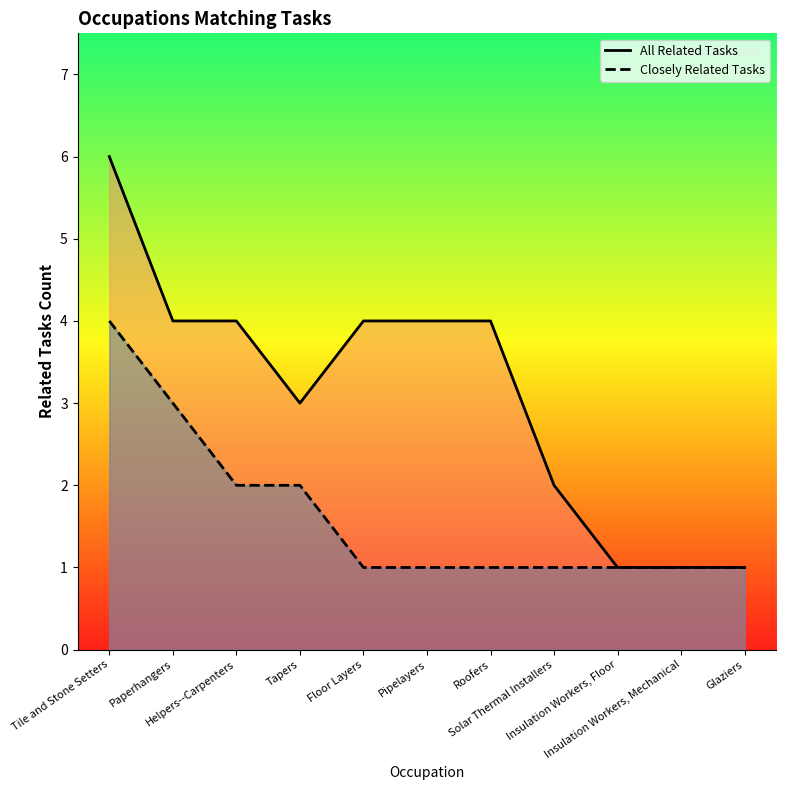

What value does the Closely Related Tasks series have at Tile and Stone Setters?

4